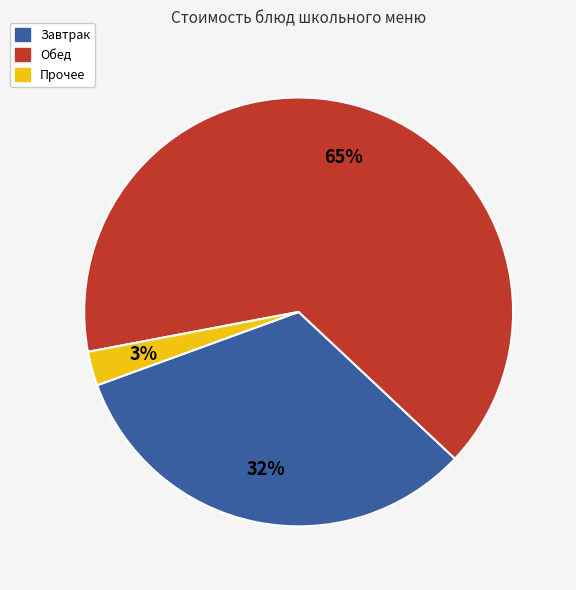

To the nearest percent, what is the difference between the largest and smallest slice percentages?

62%